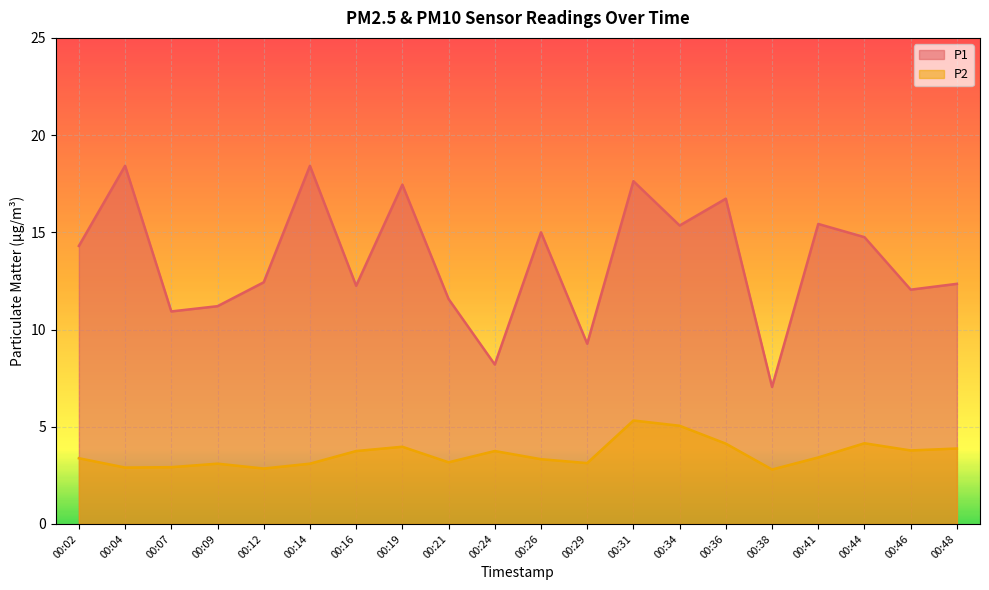

What is the difference between the P2 values at 00:14 and 00:31?

2.2